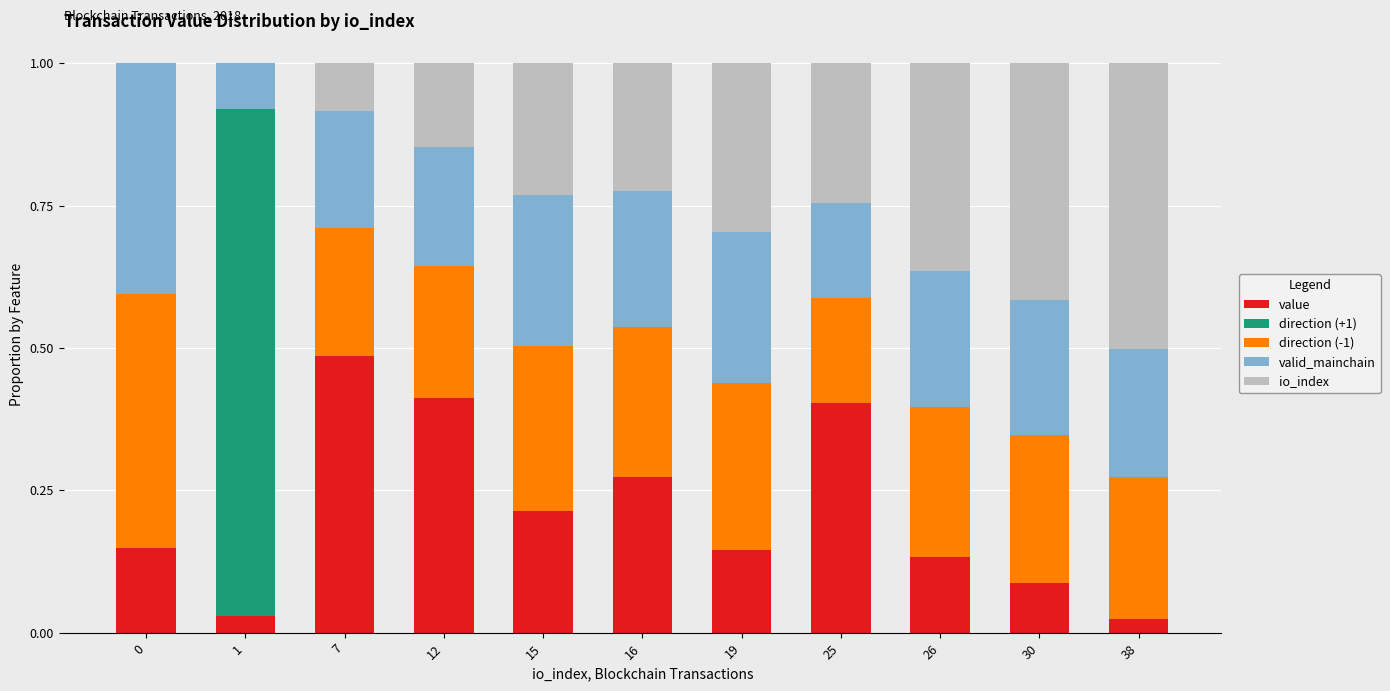

What is the total value across all series at 1?

1.0